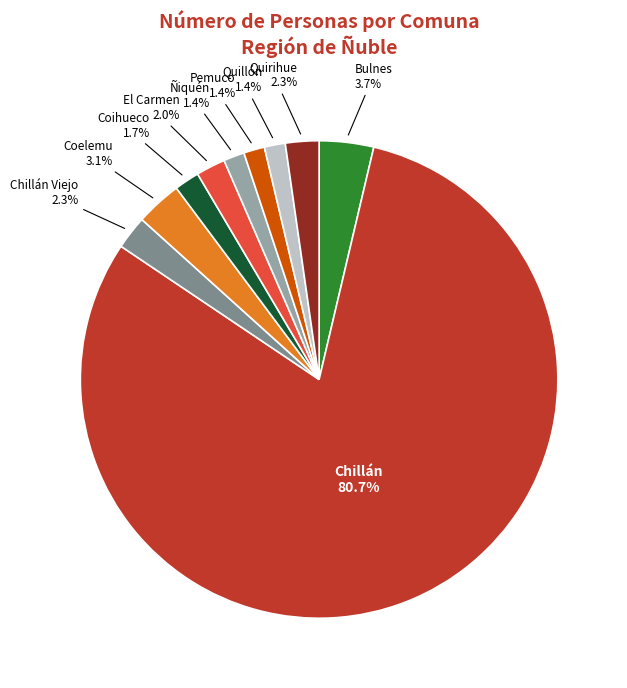

The Chillán slice represents 90% of the pie. True or false?

False